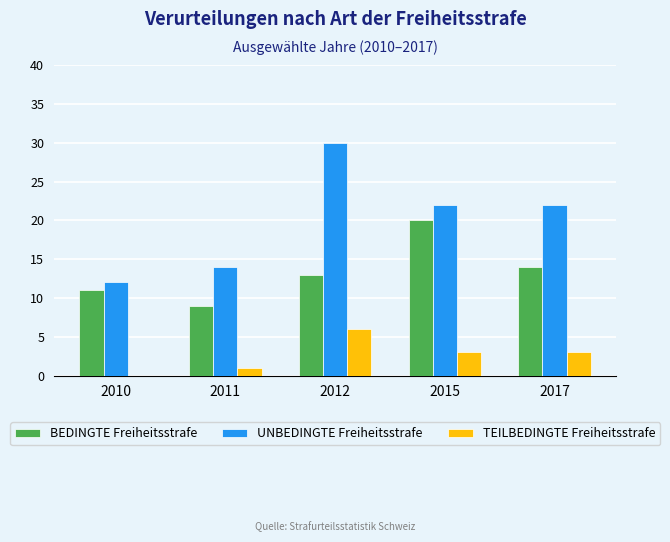

Is the value of BEDINGTE Freiheitsstrafe at 2011 greater than the value of TEILBEDINGTE Freiheitsstrafe at 2017?

Yes